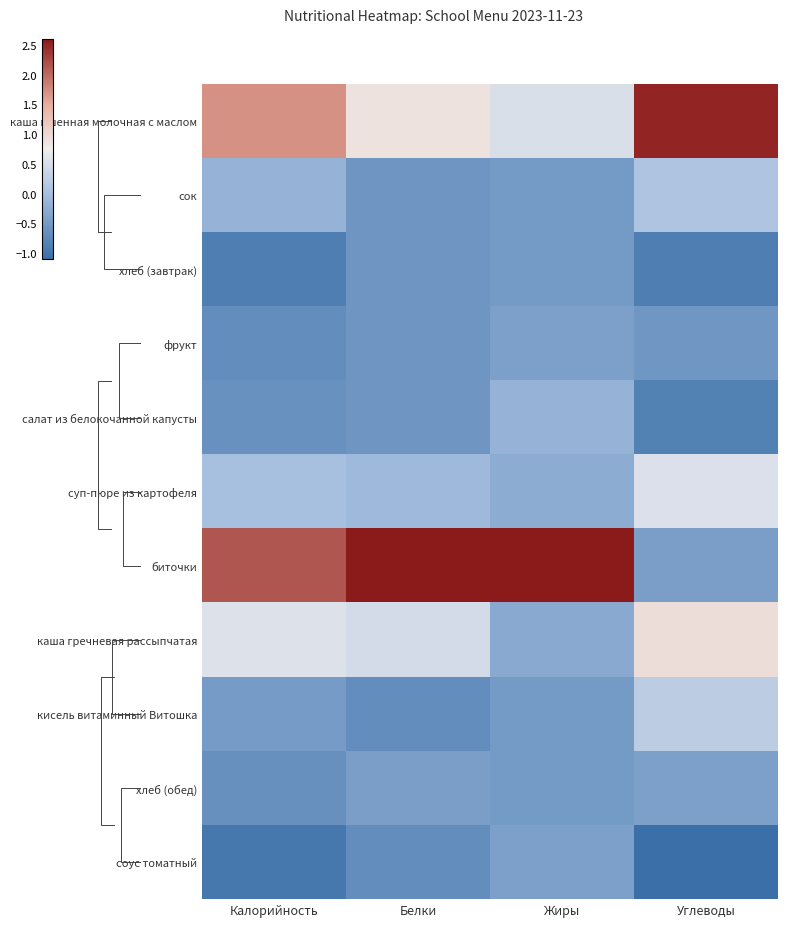

What is the difference between the maximum and second lowest values in the суп-пюре из картофеля series?

0.6